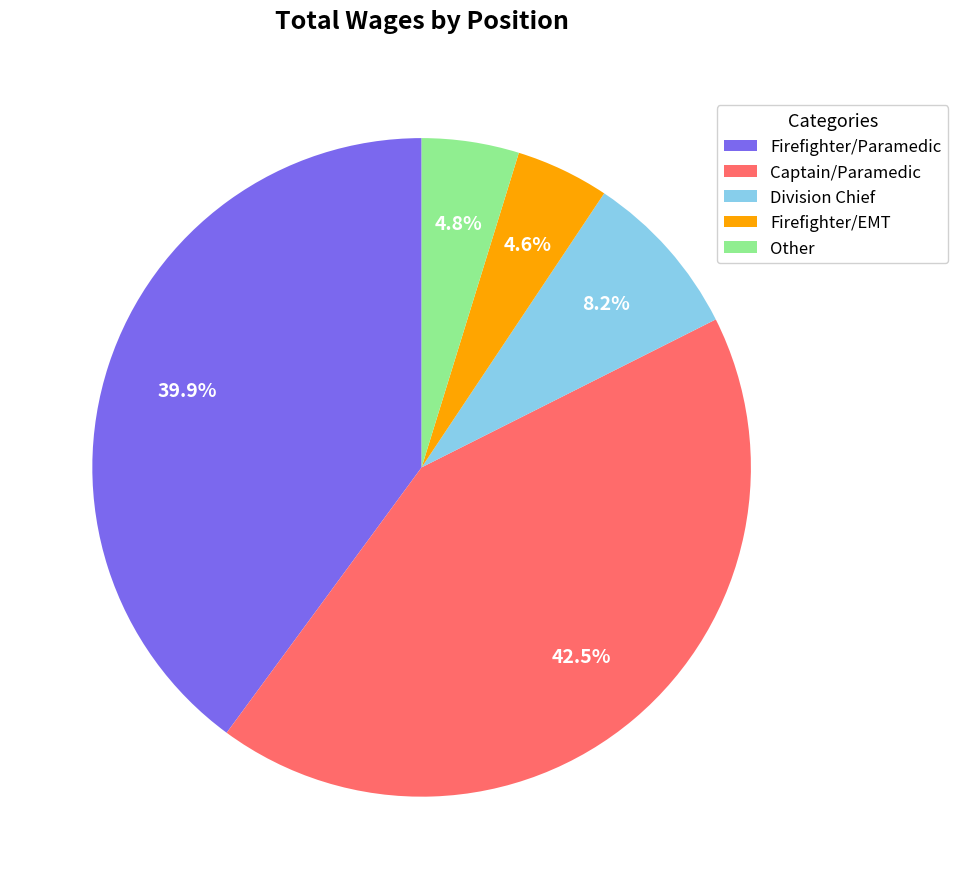

Does Firefighter/EMT account for over 50% of the chart?

No